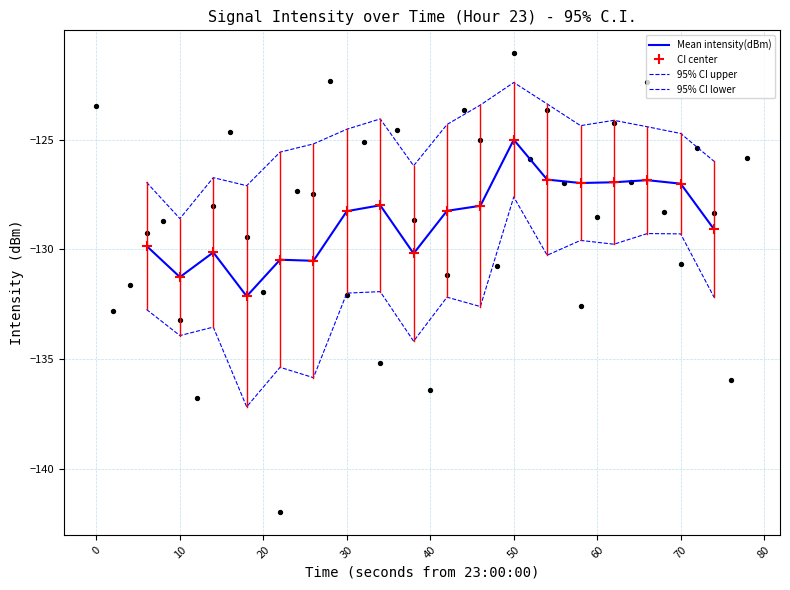

Which series has the largest total across all categories?

95% CI upper